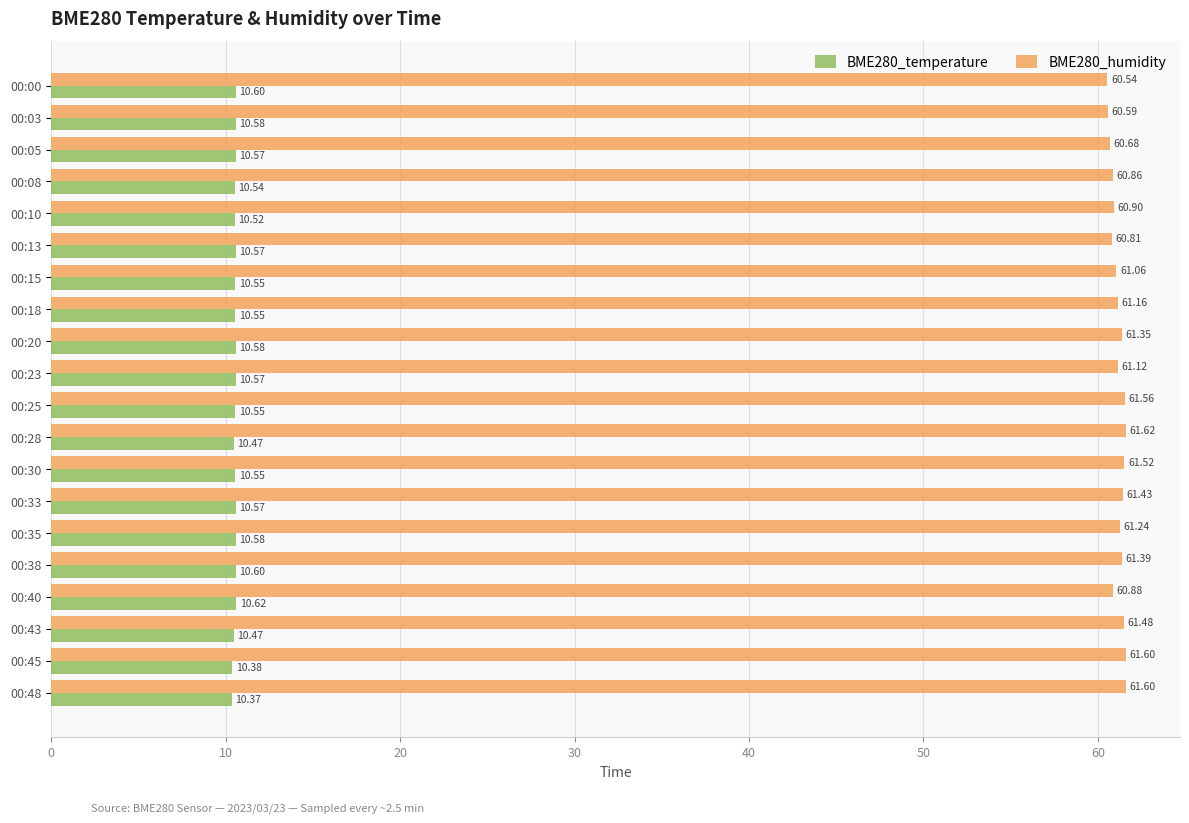

What is the maximum value shown in the chart?

61.6